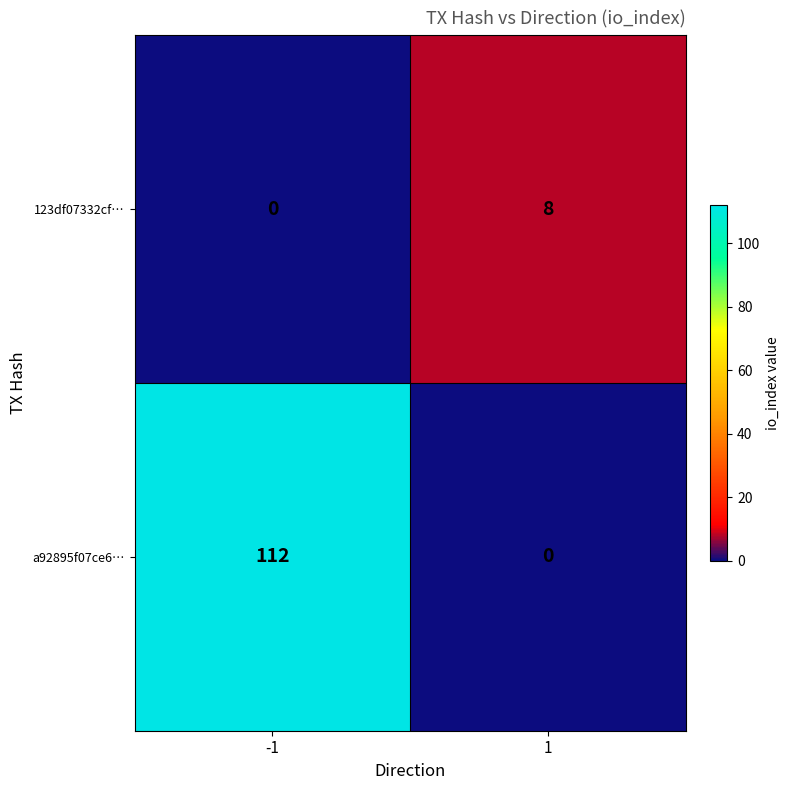

What is the difference between the maximum and minimum values in the a92895f07ce6… series?

112